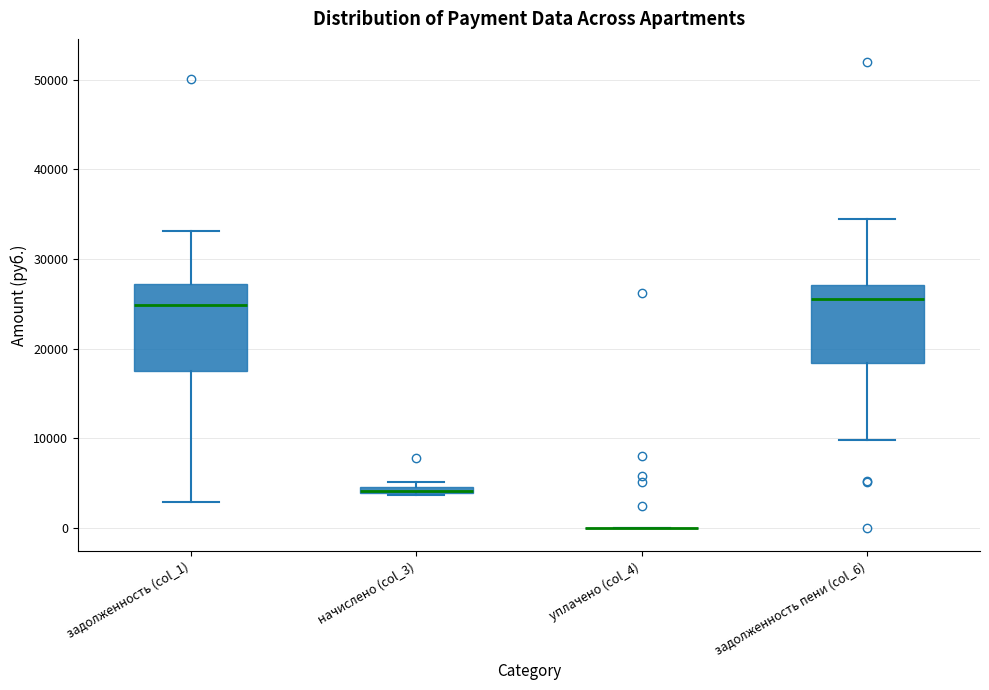

Which box is the tallest, from its lower edge to its upper edge?

задолженность (col_1)